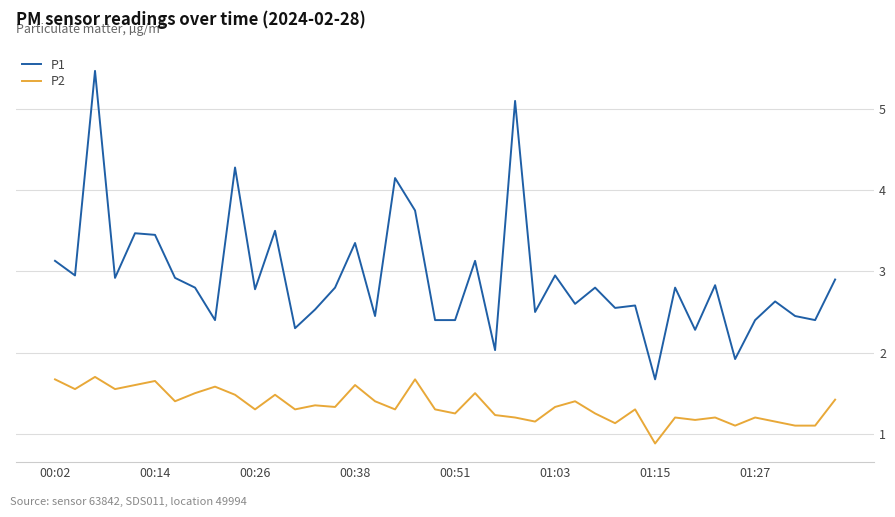

What is the difference between the maximum and minimum values in the P1 series?

3.8